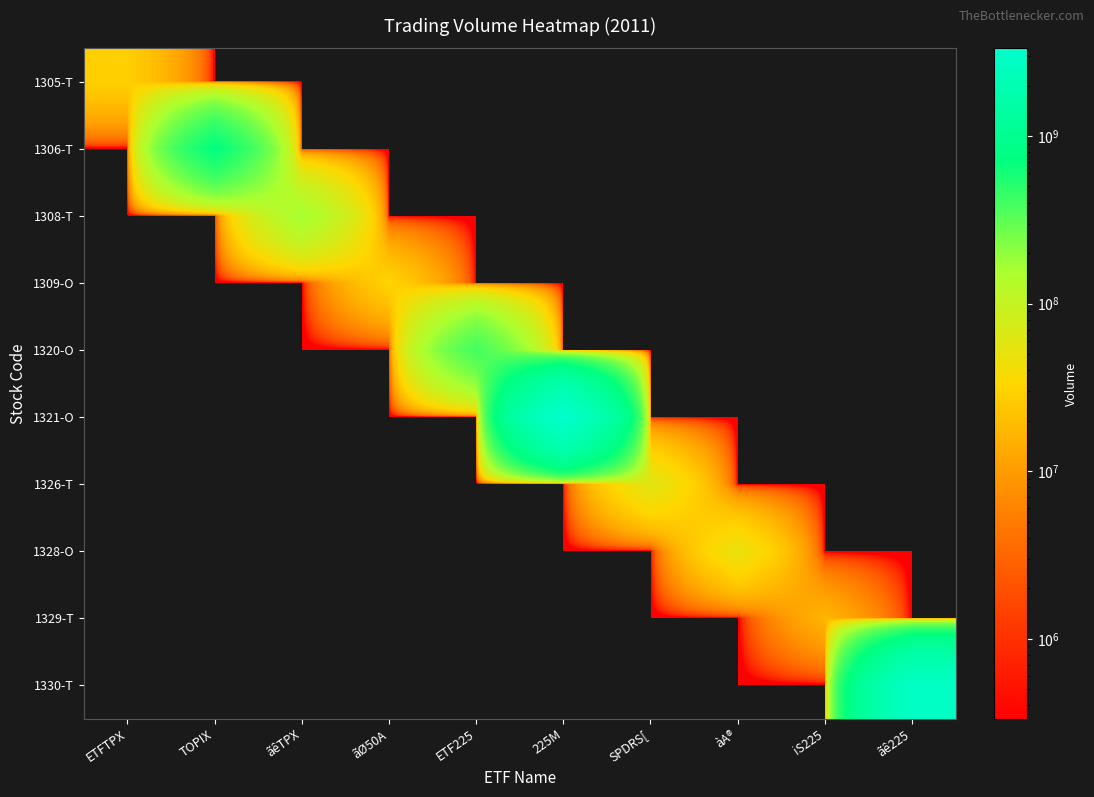

How many data points does each series have?

10